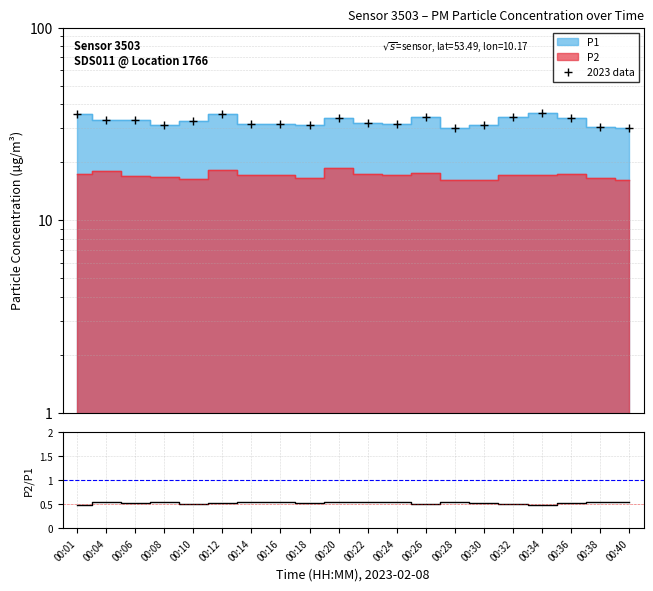

True or false: P2/P1 and 2023 data intersect in this chart.

False